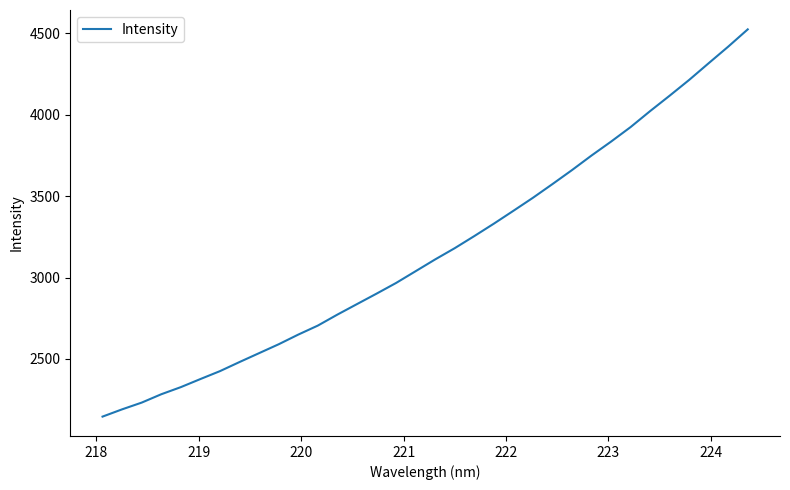

What is the difference between the maximum and minimum values?

2377.8